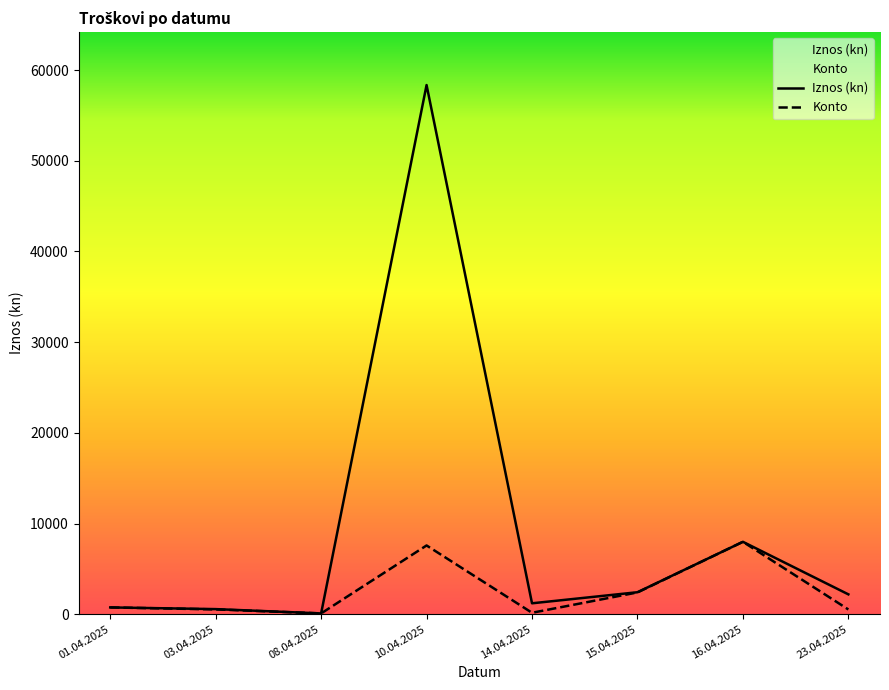

What are all the series names shown in the legend?

Iznos (kn), Konto